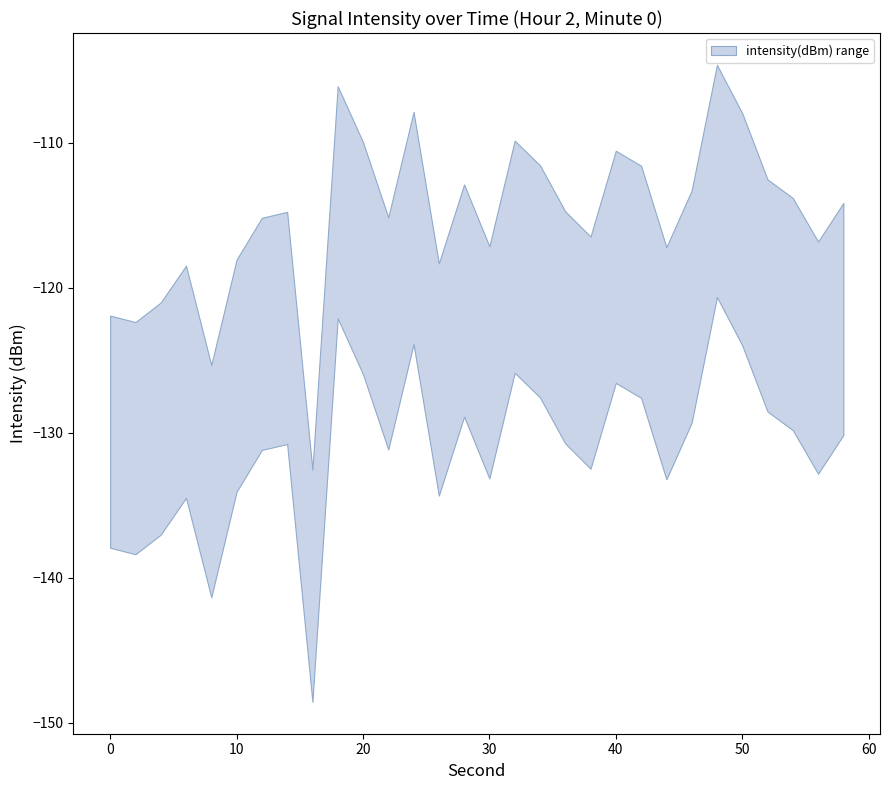

Is it true that intensity_lower equals -39.5 at 0?

False